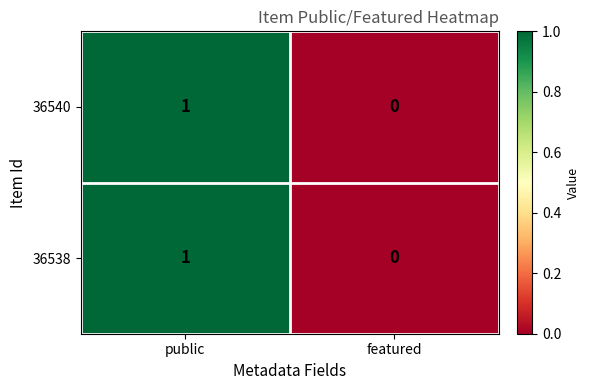

At which category is the sum across all series the highest?

public